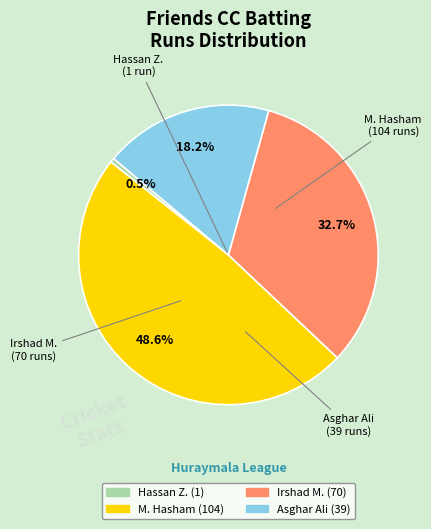

Is there a majority slice in this chart?

No